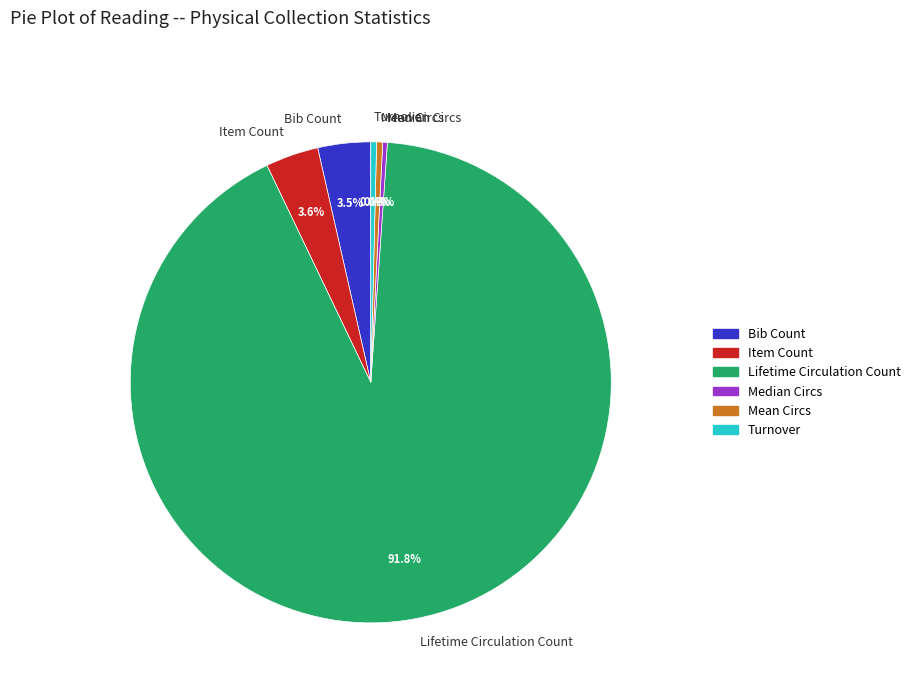

To the nearest percent, what percentage of the pie is Lifetime Circulation Count?

92%